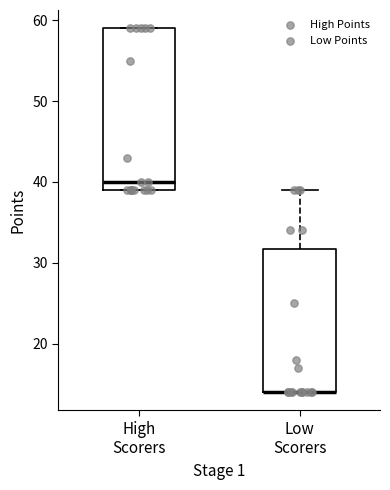

Reading left to right, transcribe this box plot: for each box, give where its median line is, the range the box spans, and where its two whiskers end, as read against the y-axis. The values are not printed on the chart, so give them approximately, as read against the axis.

High Scorers: median 40, box 39 to 59, whiskers 39 to 59
Low Scorers: median 14 (drawn on the box's lower edge), box 14 to 32, whiskers 14 to 39